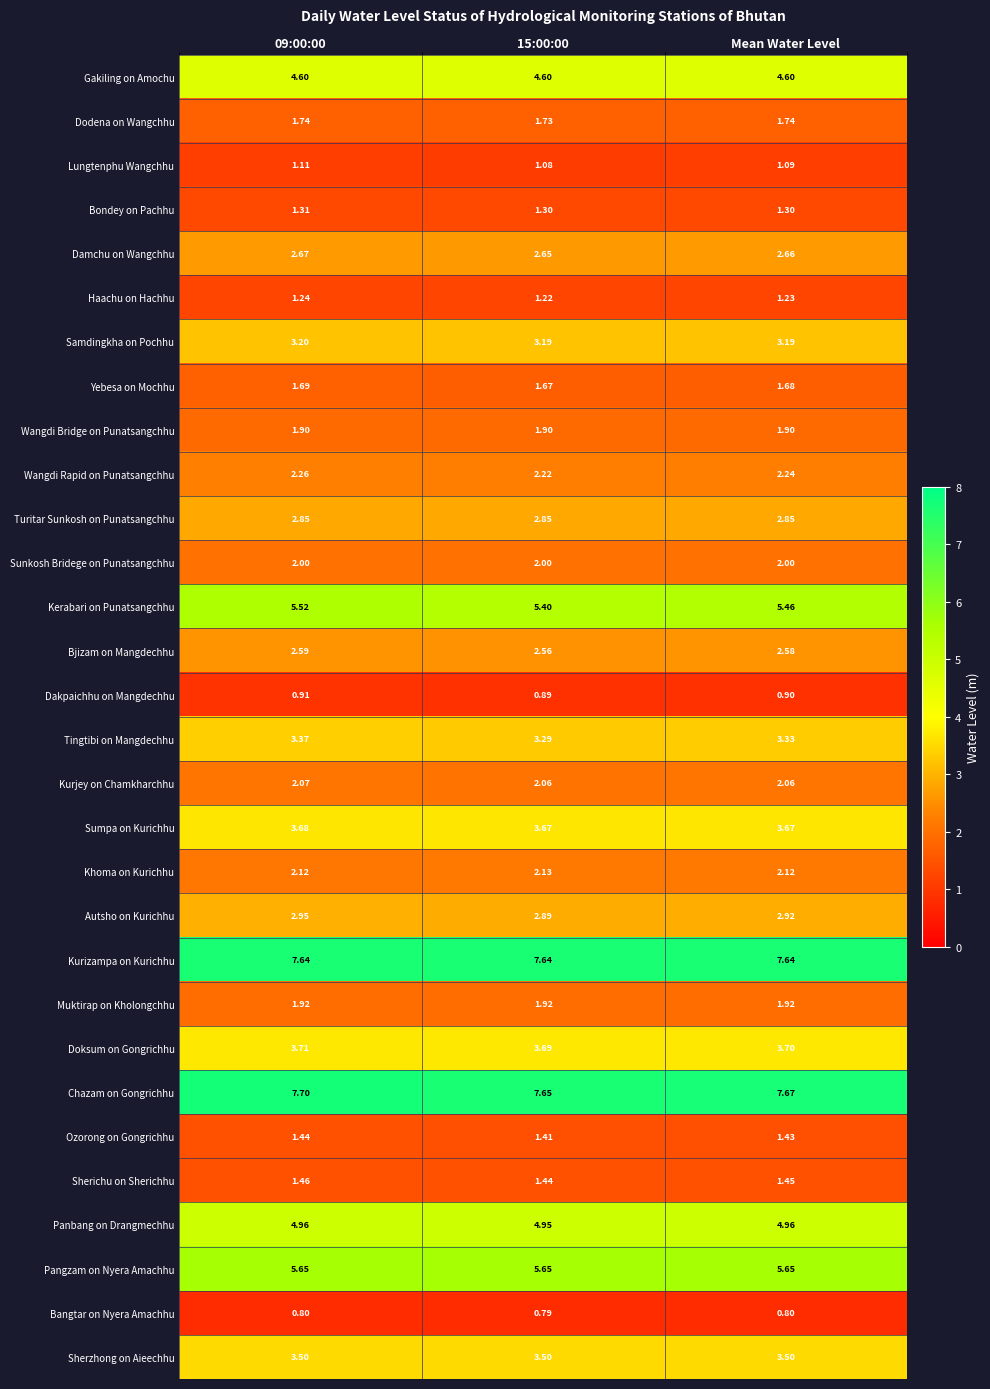

List the series in order of their peak value, lowest first.

Bangtar on Nyera Amachhu, Dakpaichhu on Mangdechhu, Lungtenphu Wangchhu, Haachu on Hachhu, Bondey on Pachhu, Ozorong on Gongrichhu, Sherichu on Sherichhu, Yebesa on Mochhu, Dodena on Wangchhu, Wangdi Bridge on Punatsangchhu, Muktirap on Kholongchhu, Sunkosh Bridege on Punatsangchhu, Kurjey on Chamkharchhu, Khoma on Kurichhu, Wangdi Rapid on Punatsangchhu, Bjizam on Mangdechhu, Damchu on Wangchhu, Turitar Sunkosh on Punatsangchhu, Autsho on Kurichhu, Samdingkha on Pochhu, Tingtibi on Mangdechhu, Sherzhong on Aieechhu, Sumpa on Kurichhu, Doksum on Gongrichhu, Gakiling on Amochu, Panbang on Drangmechhu, Kerabari on Punatsangchhu, Pangzam on Nyera Amachhu, Kurizampa on Kurichhu, Chazam on Gongrichhu